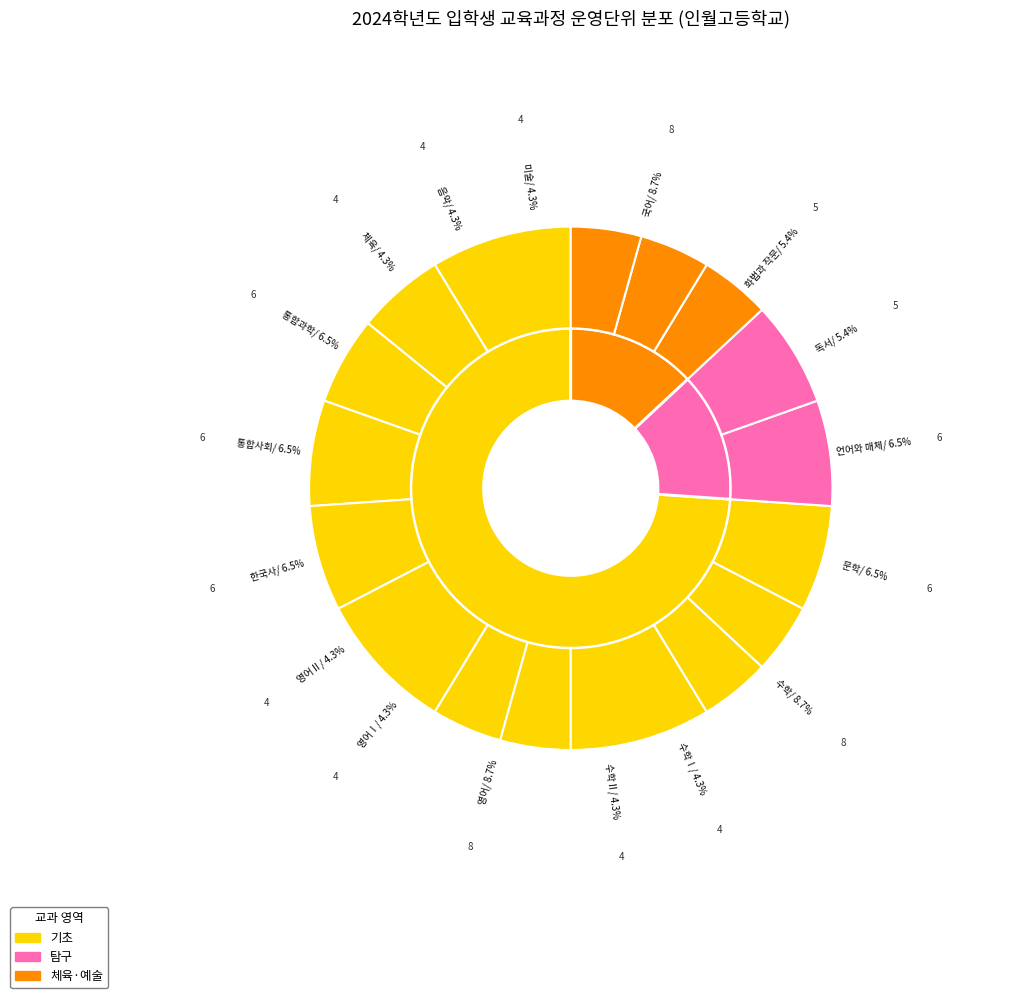

What portion of the pie excludes 음악?

95.7%